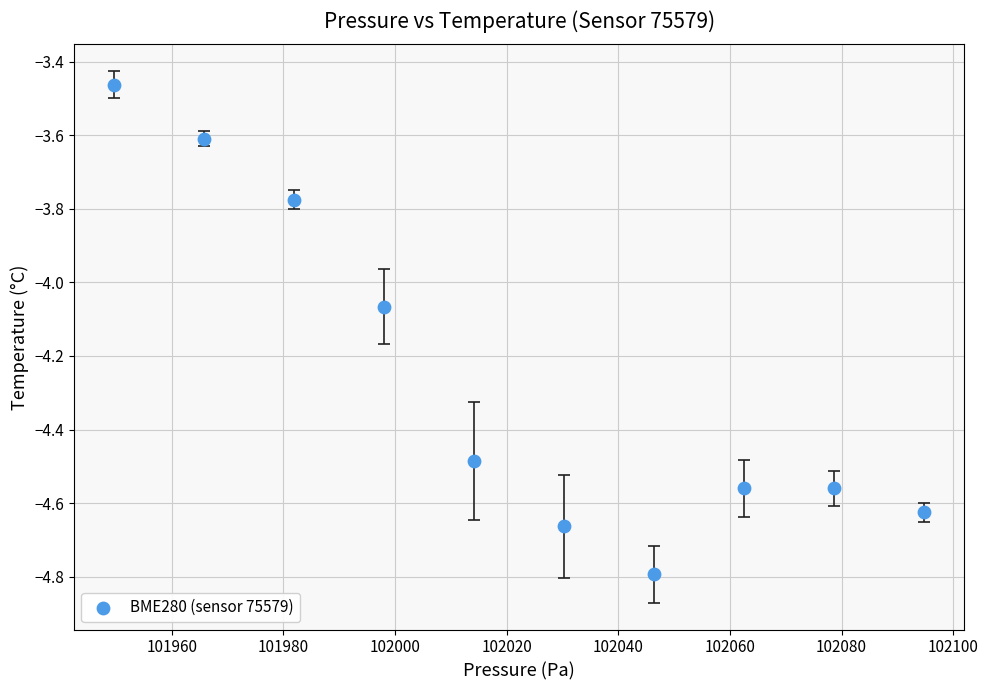

What is the average X value?

102022.2